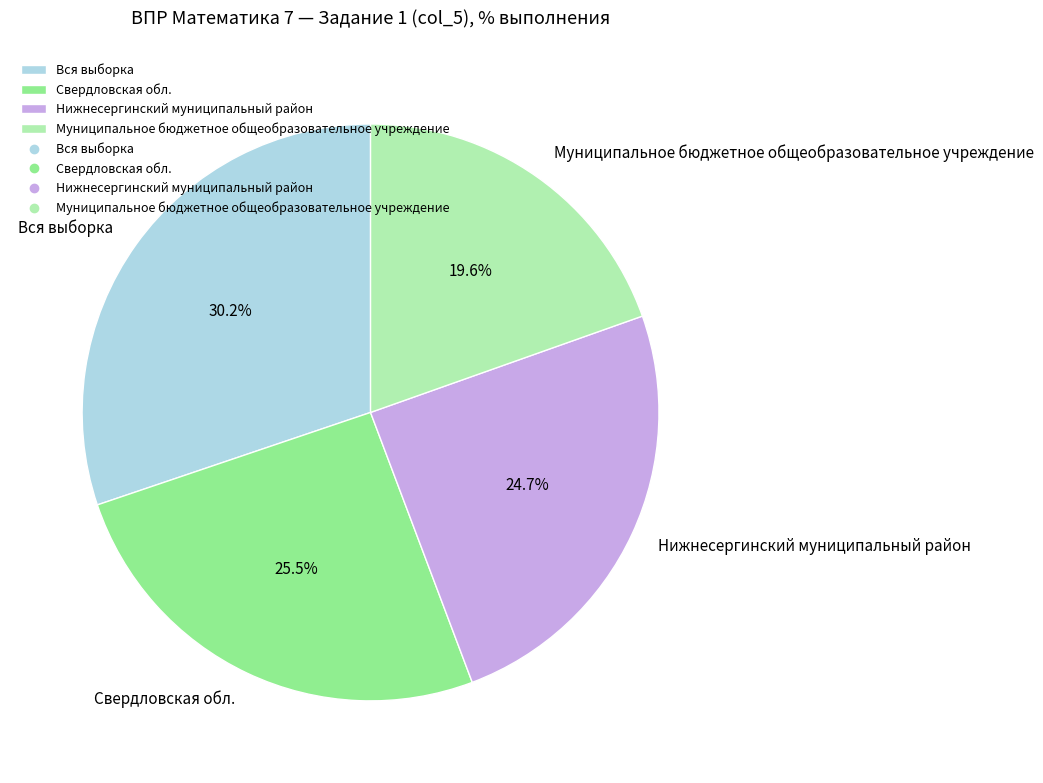

Count the number of slices in the pie.

4